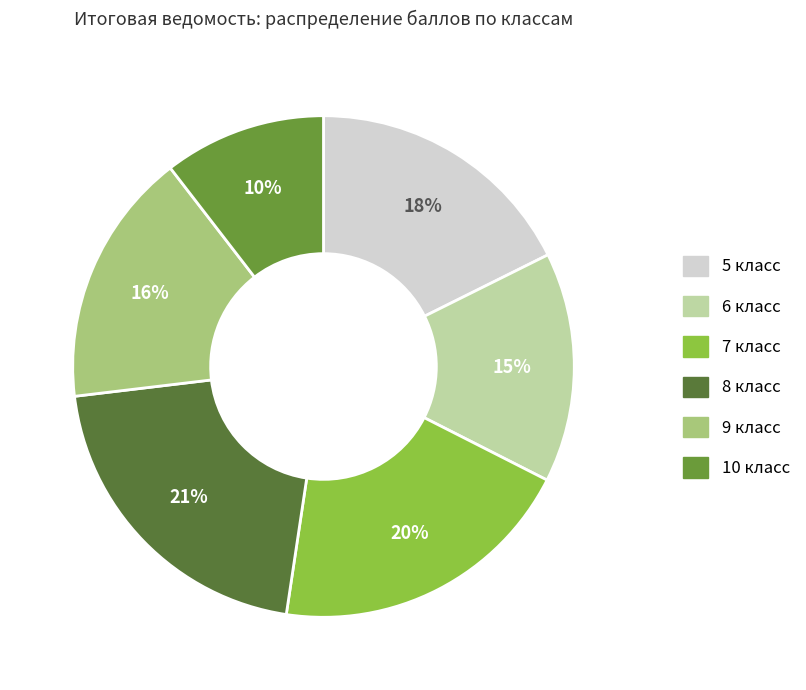

Count the number of slices in the pie.

6